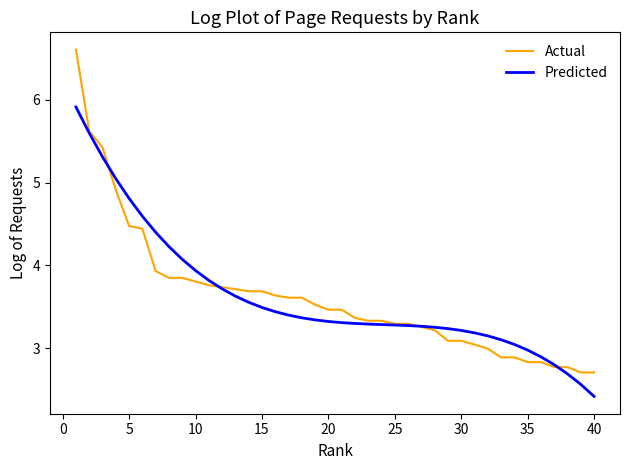

List the series in order of their peak value, highest first.

Actual, Predicted